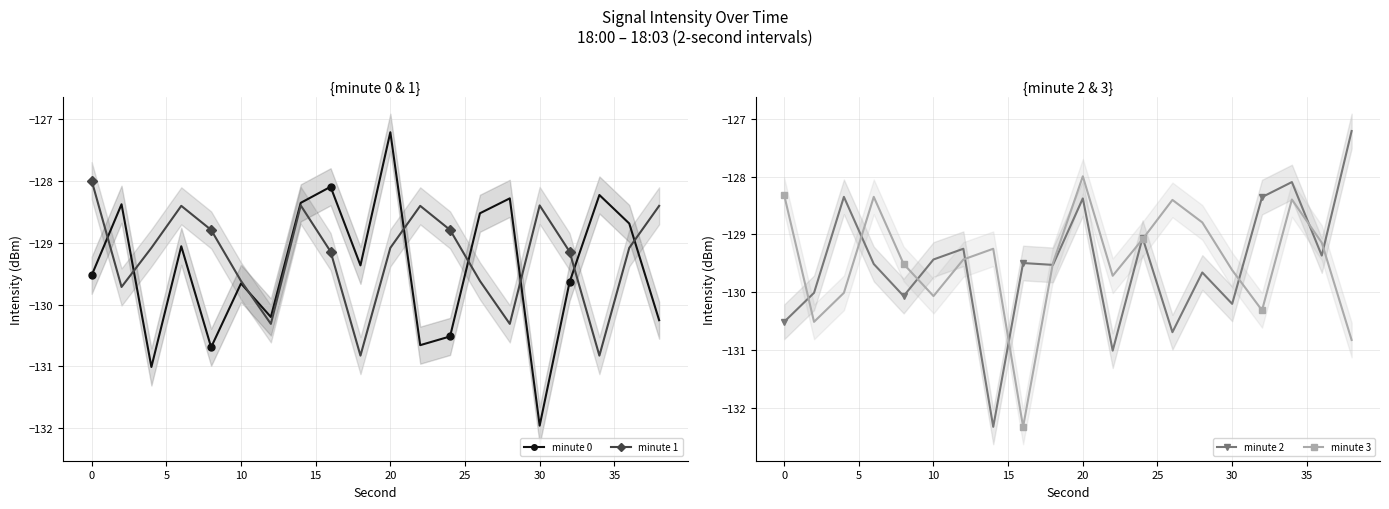

What is the maximum value for minute 1?

-128.0